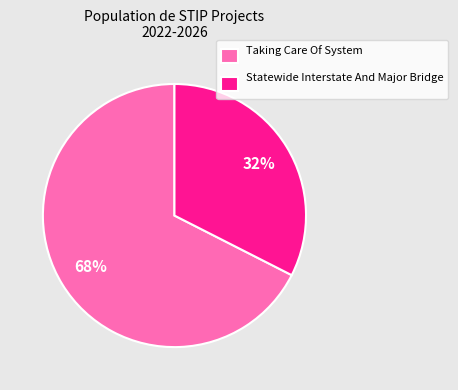

Which slice is the largest?

Taking Care Of System